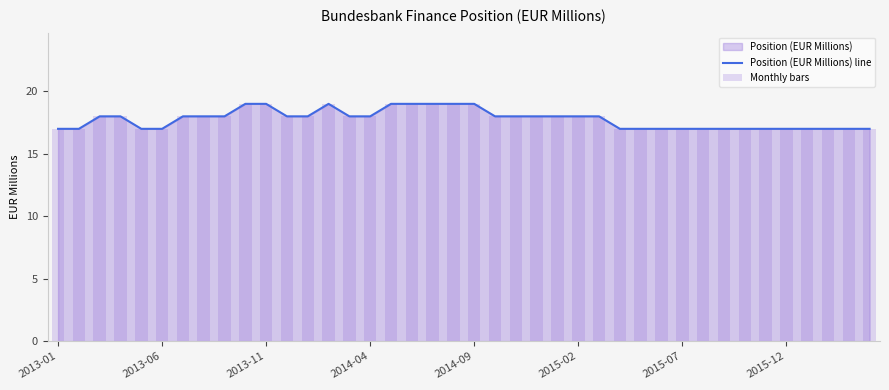

Is it true that Position (EUR Millions) line equals 30 at 22?

False